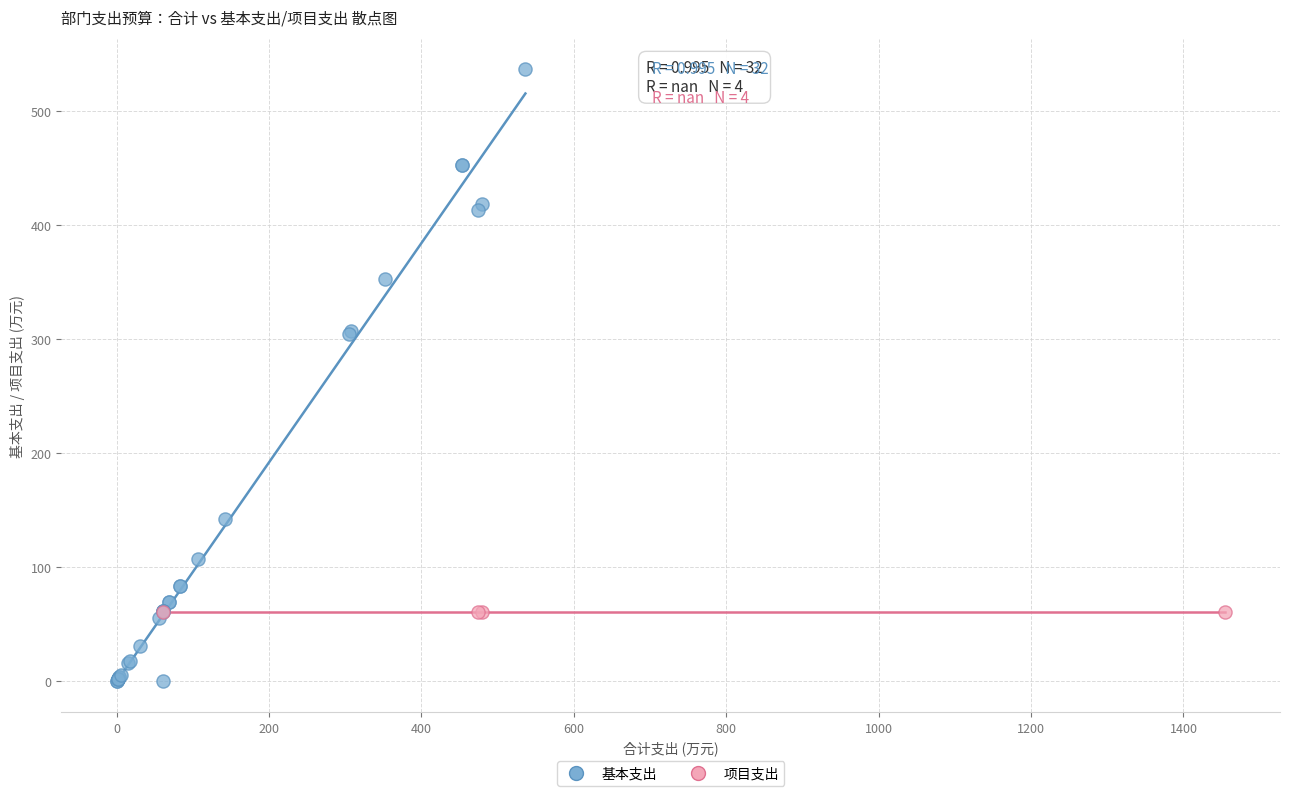

Which series reaches the minimum Y coordinate?

基本支出